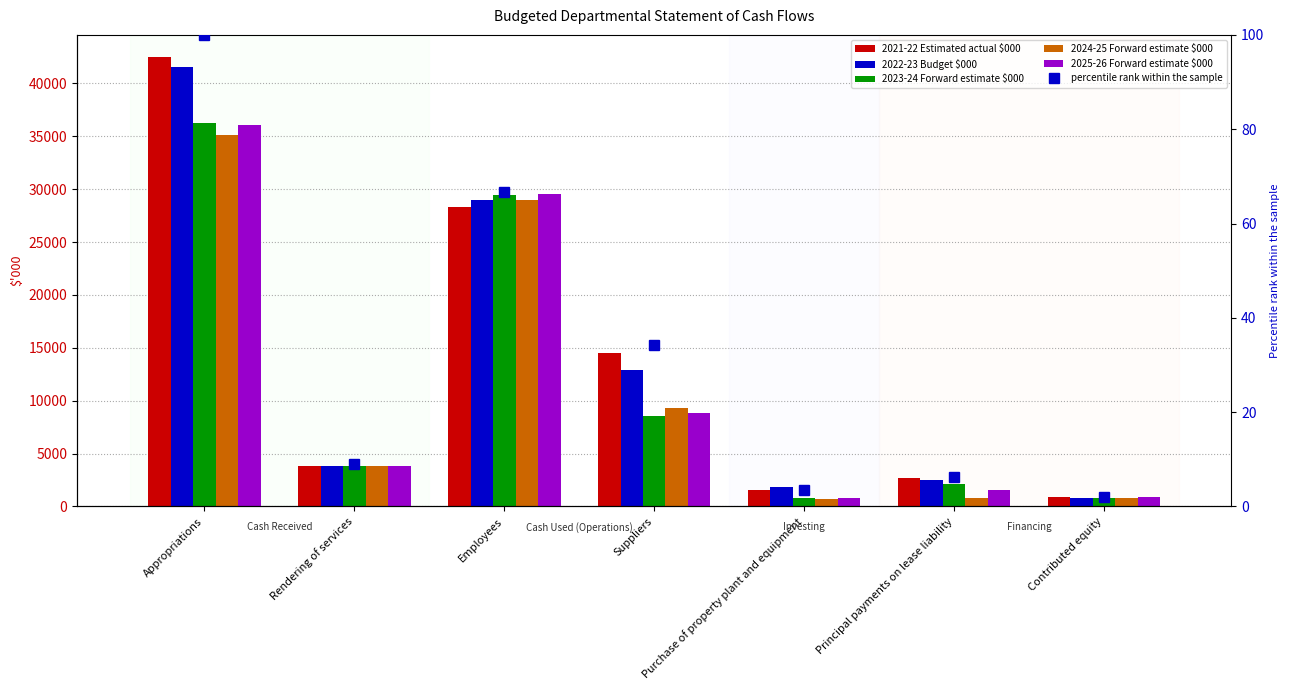

Does the chart contain stacked bars?

No